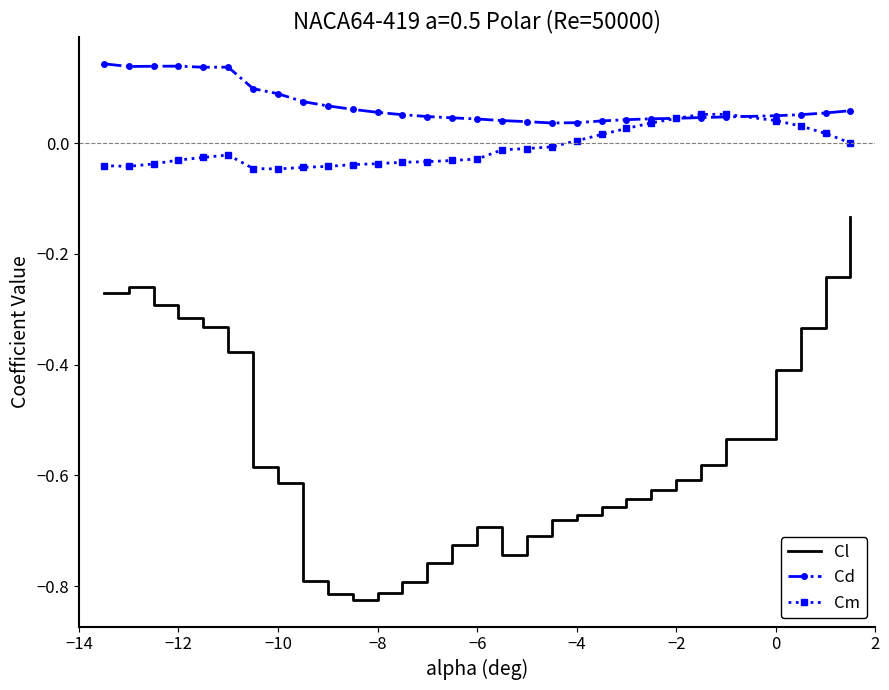

Which series has the largest total across all categories?

Cd